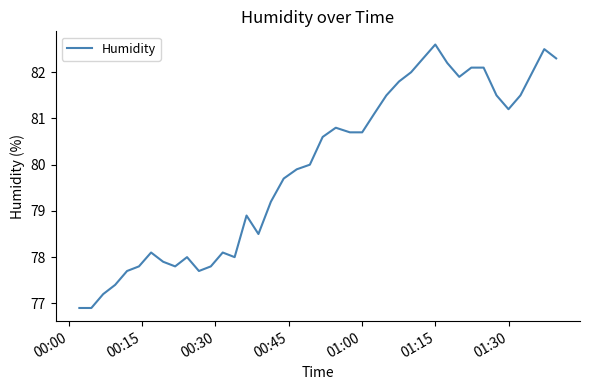

What is the difference between the maximum and minimum values?

5.7